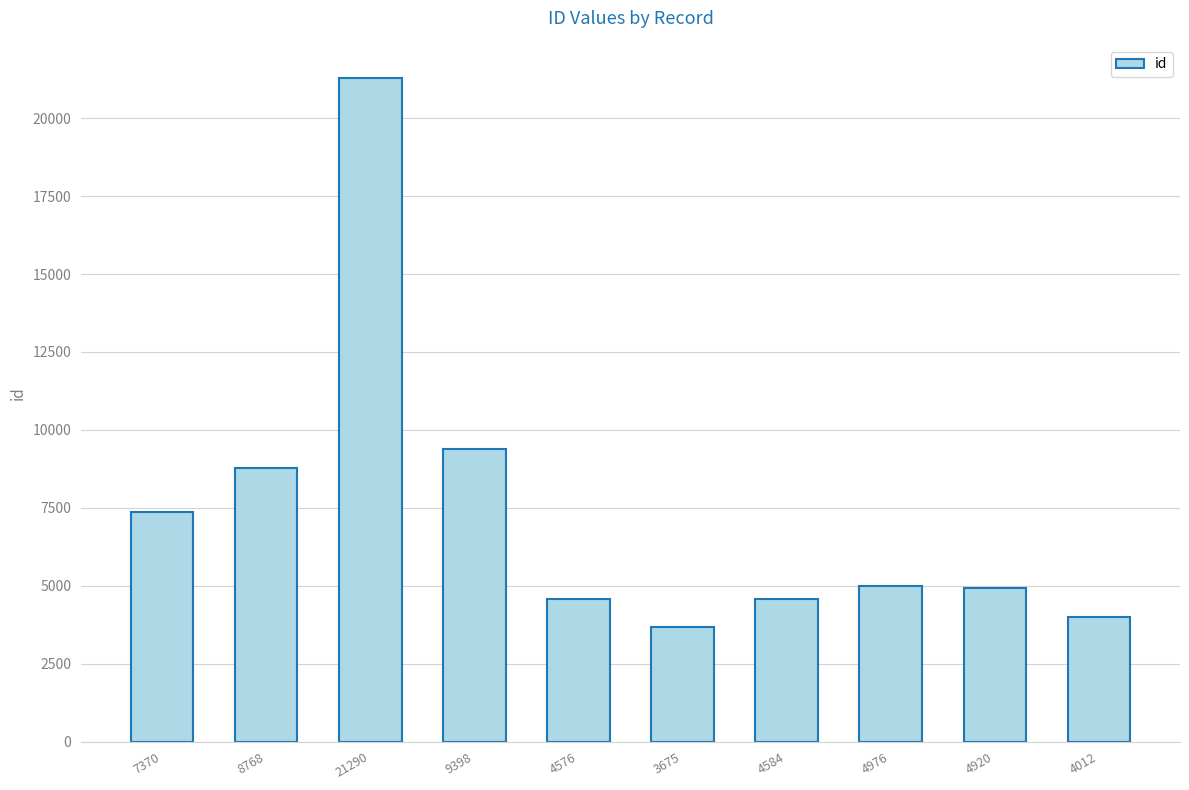

What is the ratio of the value at 4012 to the value at 9398?

0.4